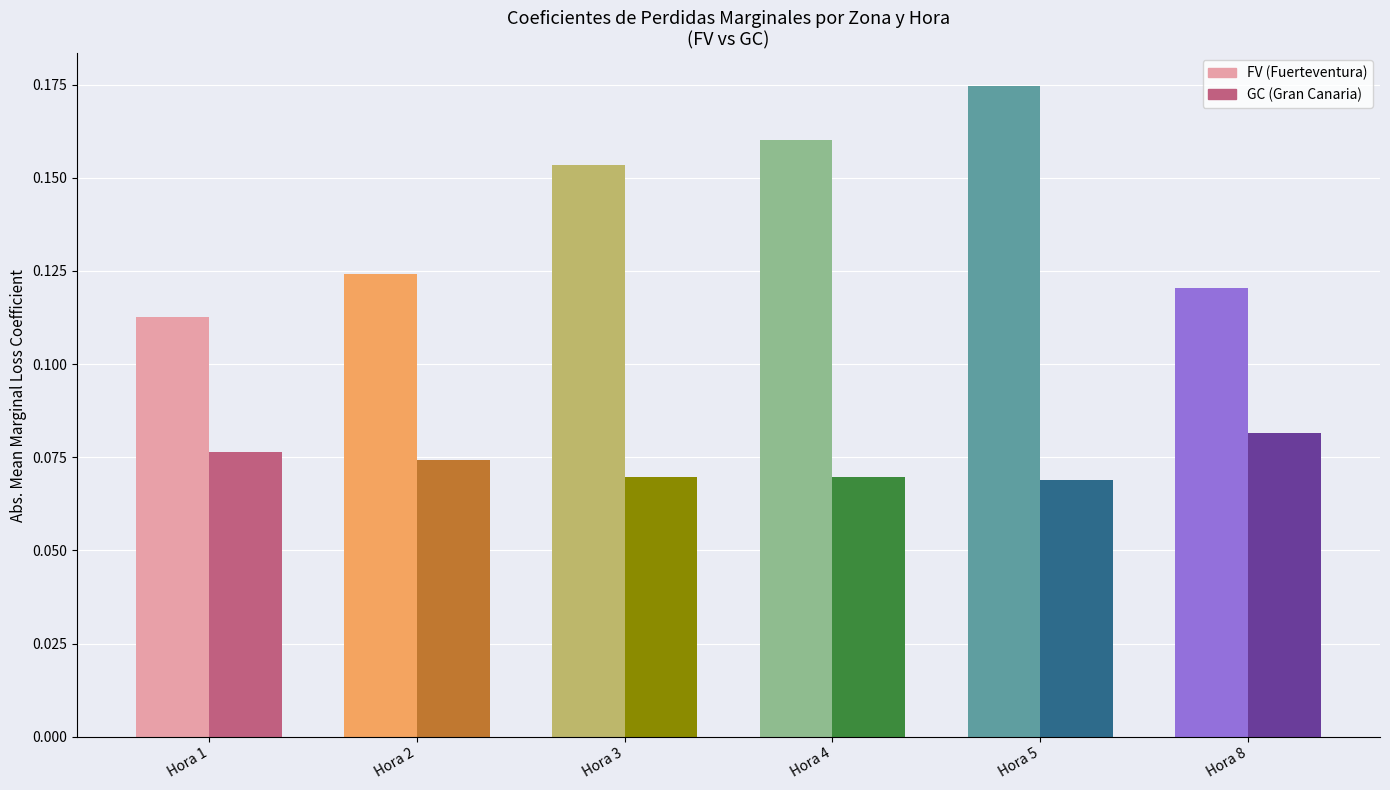

At which category is the sum across all series the highest?

Hora 5